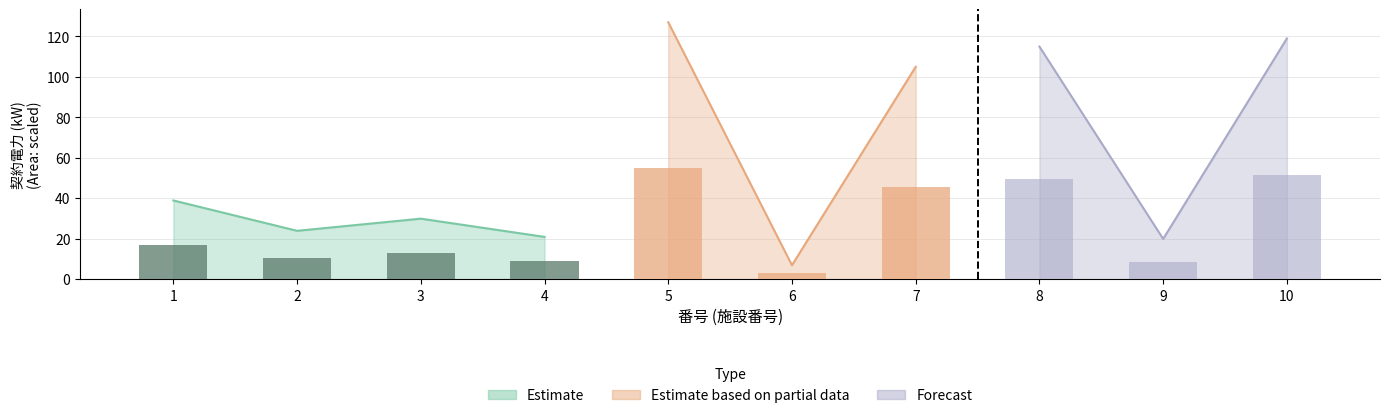

Is it true that 供給電圧(V)_scaled equals 8 at 2?

False